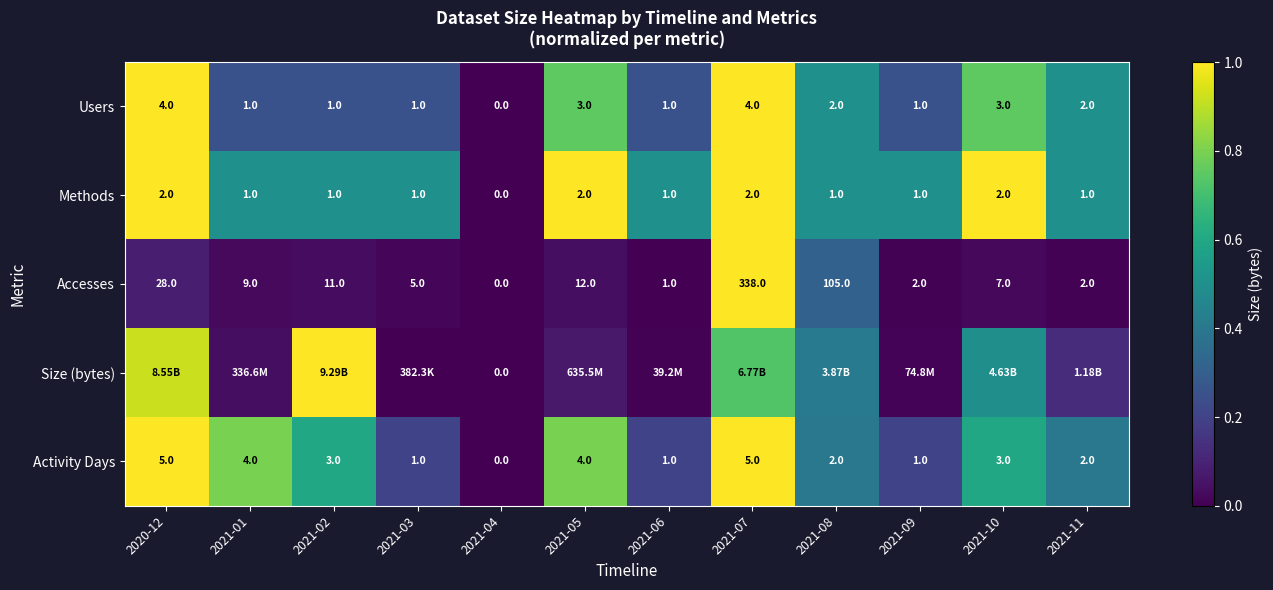

What is the maximum value shown in the chart?

1.0